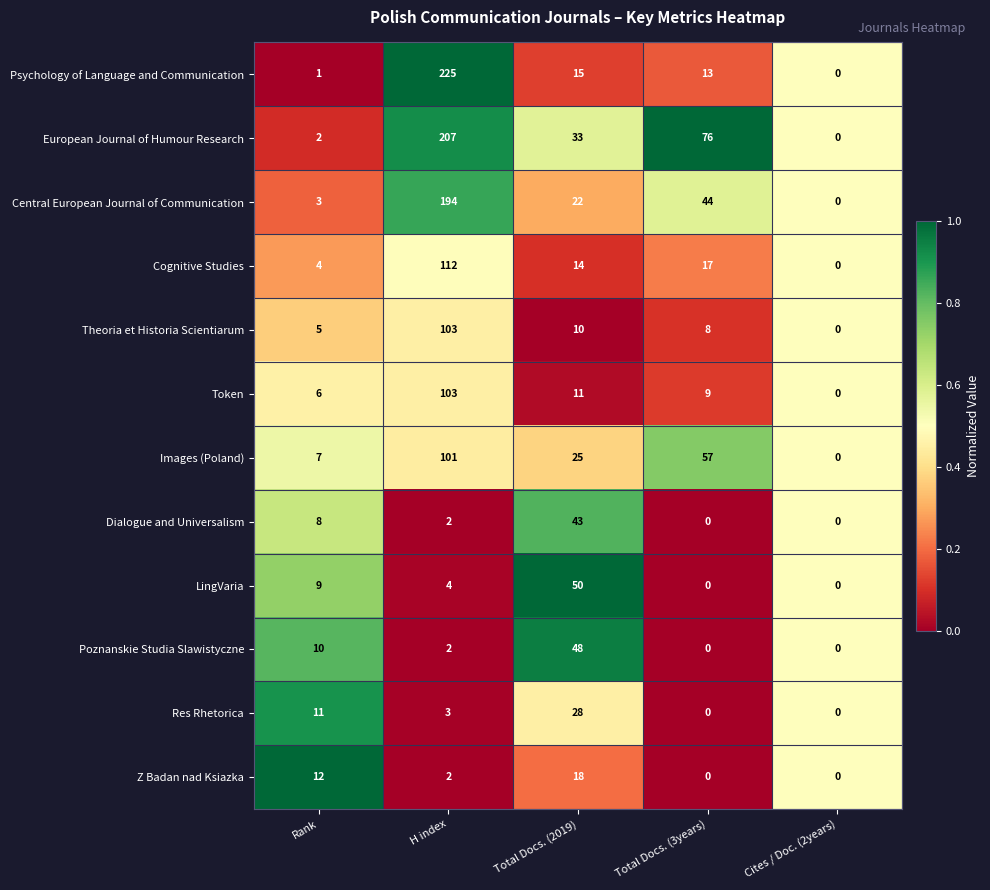

How many data points does each series have?

5